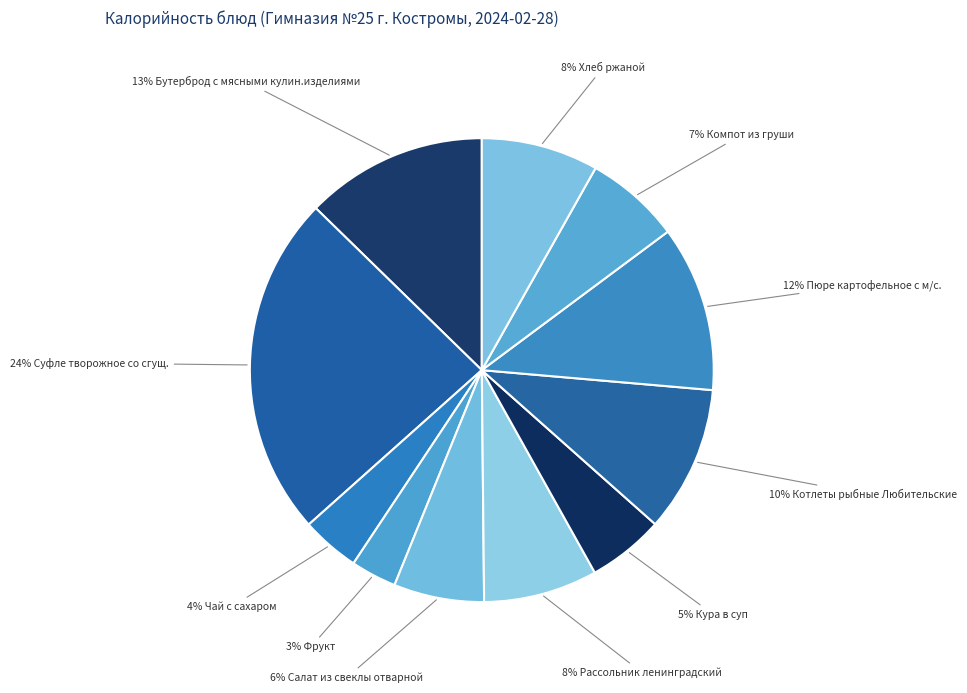

To the nearest percent, what is the average slice percentage?

9%